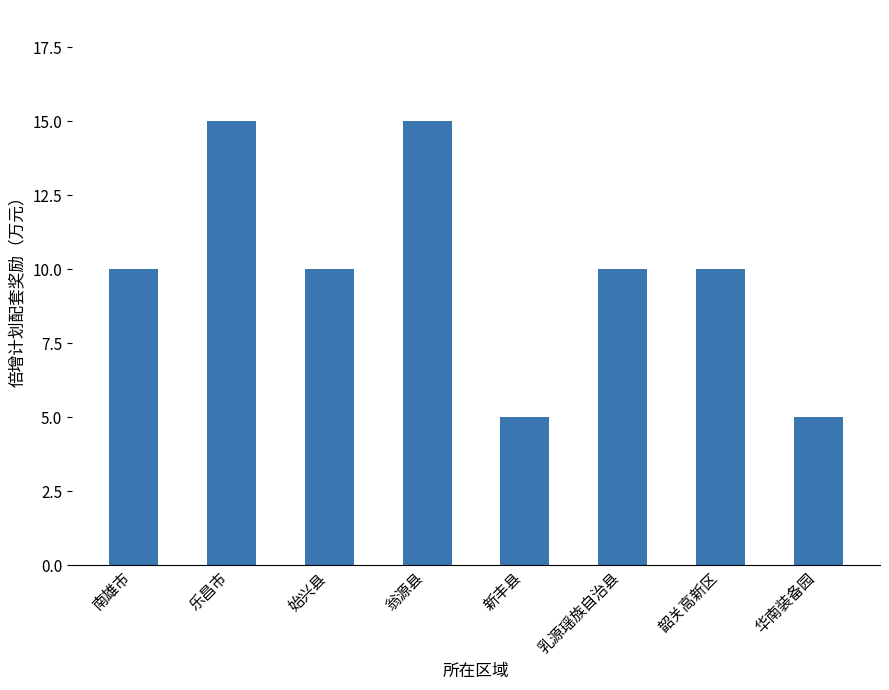

What position from the left is 乐昌市?

2